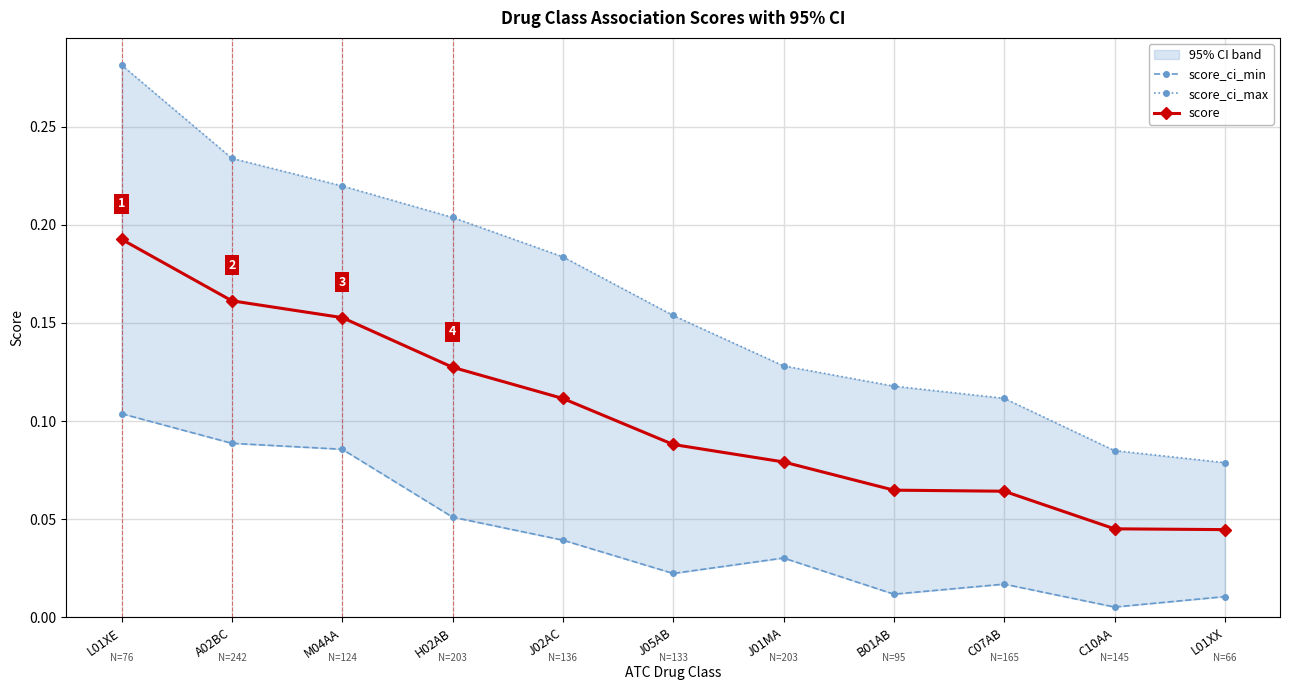

What is the spread (max minus min) of values at L01XX?

0.1